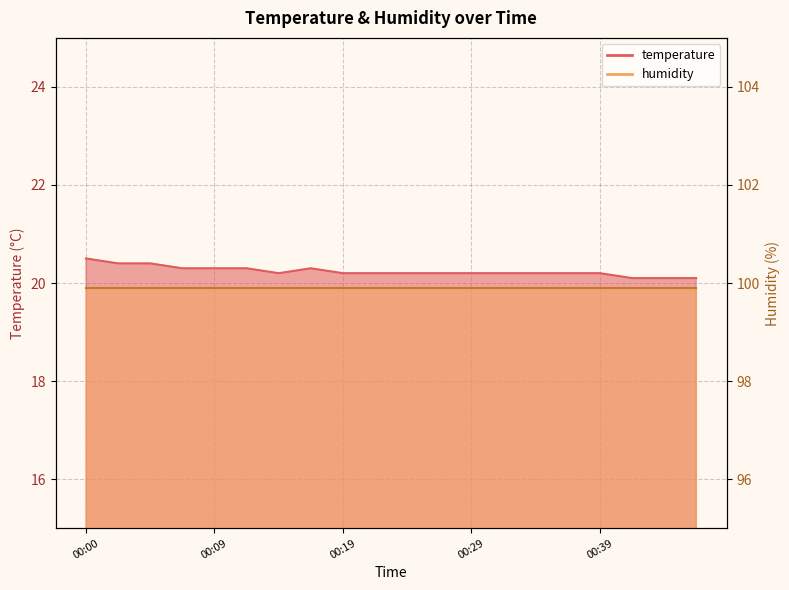

The value at 00:14 is 5.4. True or false?

False